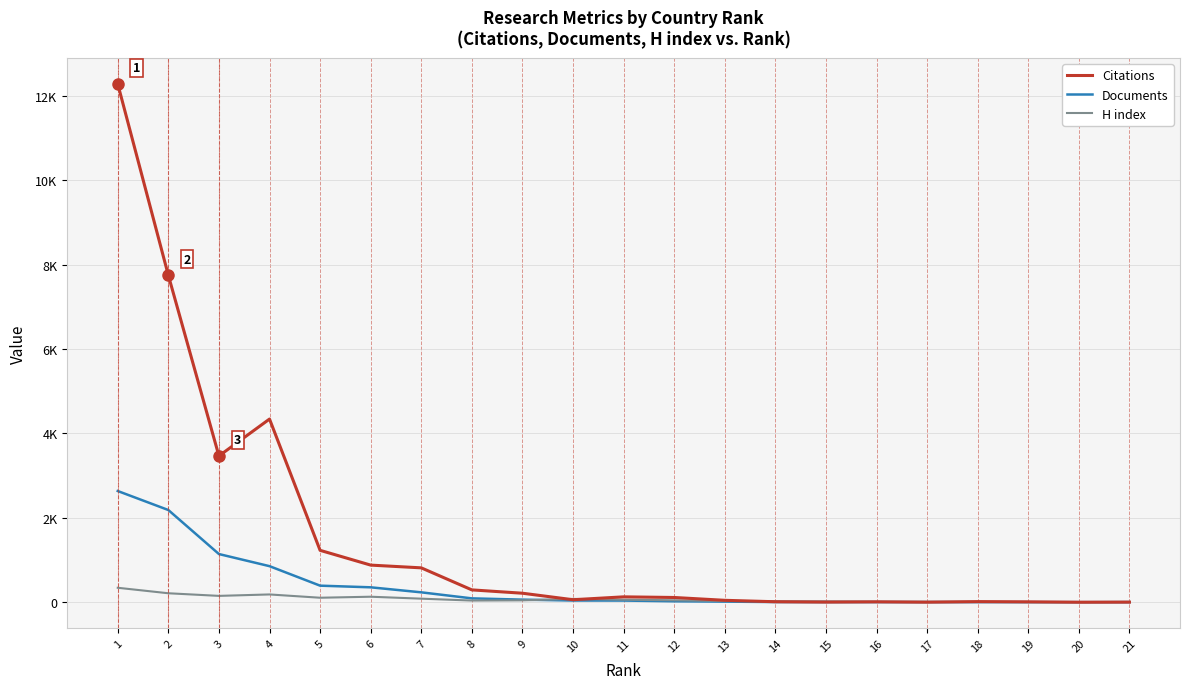

Does the chart have visible grid lines?

Yes